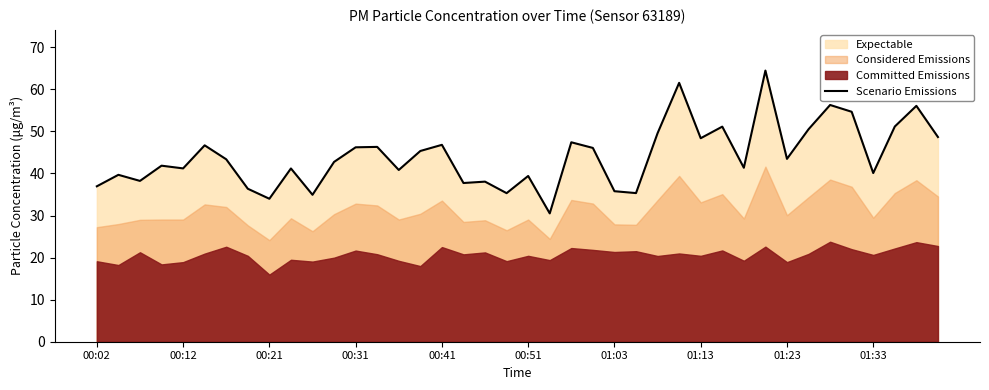

True or false: Scenario Emissions has a value of 37.0 at 00:02.

True